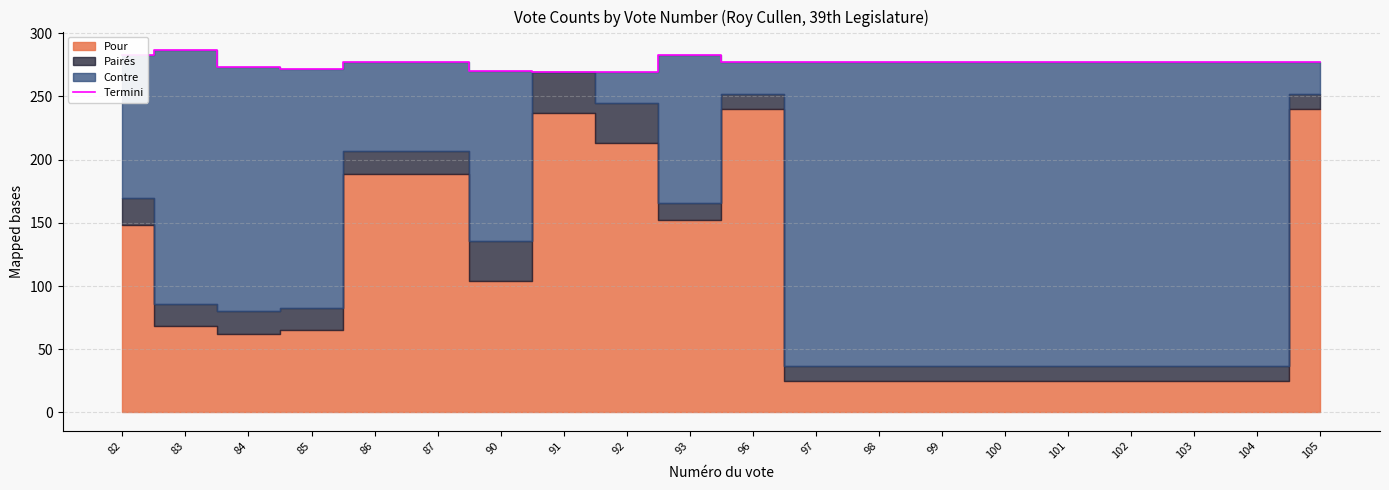

What is the minimum value for Termini?

269